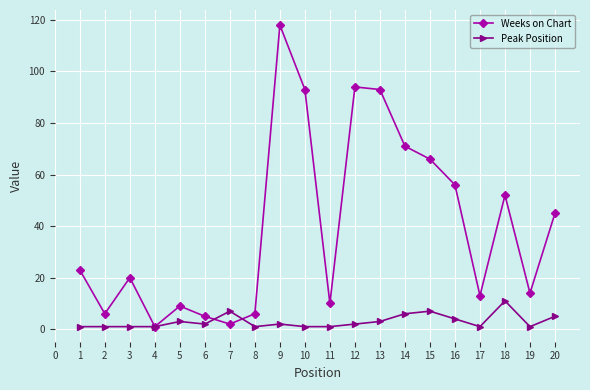

Does the chart have visible grid lines?

Yes